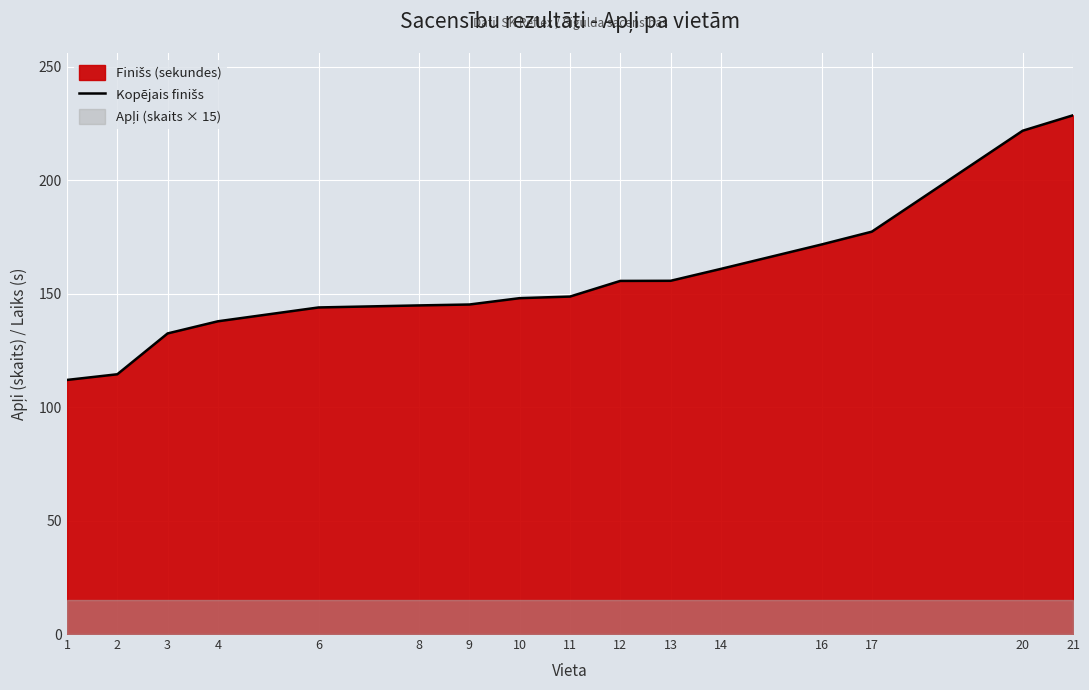

The value at 4 is 183.2. True or false?

False